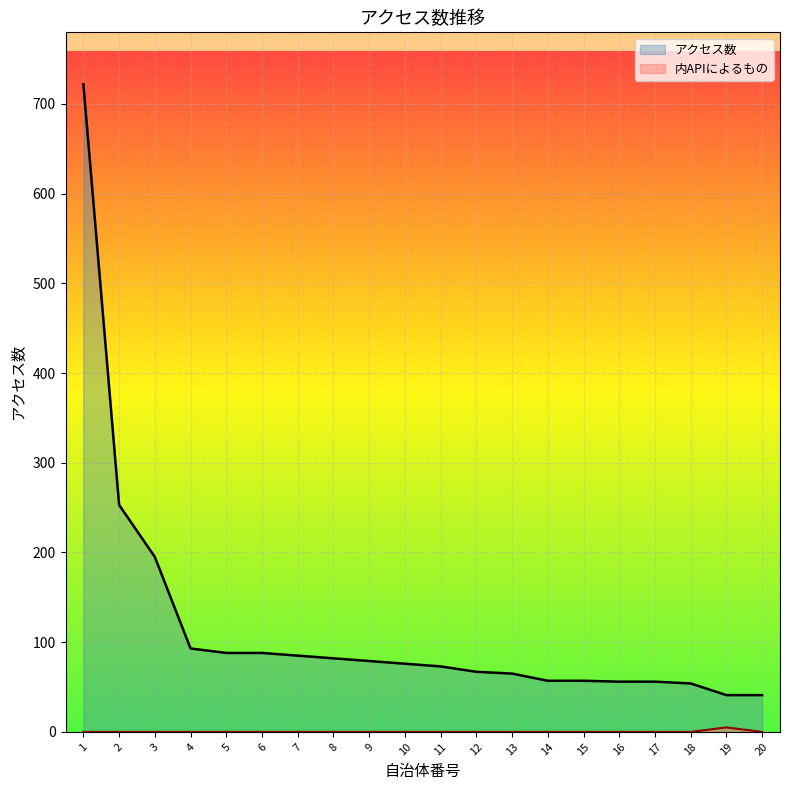

What is the value of the アクセス数 point at the 16th from the left?

56